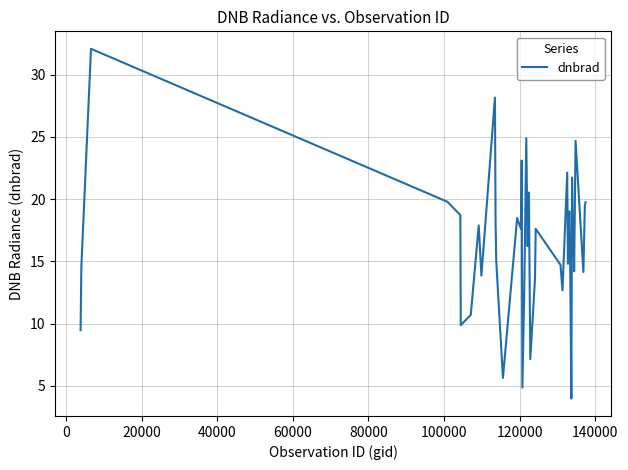

What is the difference between the maximum and minimum values?

28.1